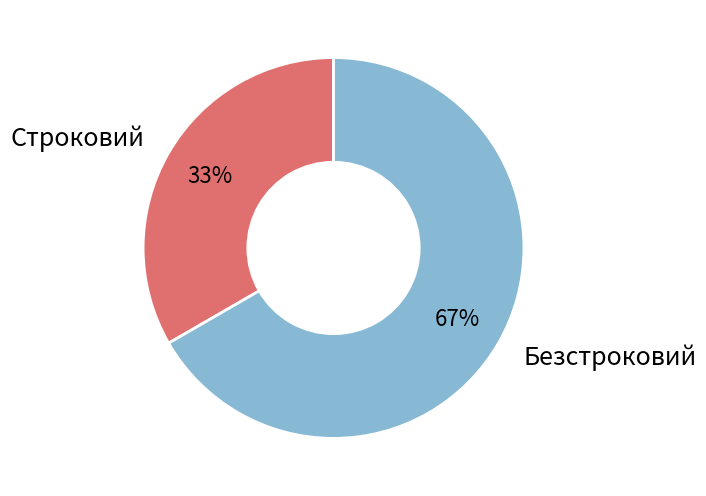

How many segments does this pie chart have?

2